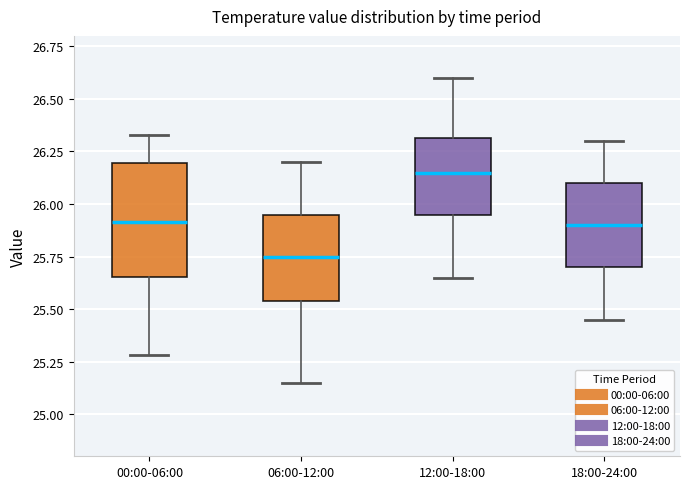

Reading left to right, transcribe this box plot: for each box, give where its median line is, the range the box spans, and where its two whiskers end, as read against the y-axis. The values are not printed on the chart, so give them approximately, as read against the axis.

00:00-06:00: median 25.90, box 25.65 to 26.20, whiskers 25.30 to 26.35
06:00-12:00: median 25.75, box 25.55 to 25.95, whiskers 25.15 to 26.20
12:00-18:00: median 26.15, box 25.95 to 26.30, whiskers 25.65 to 26.60
18:00-24:00: median 25.90, box 25.70 to 26.10, whiskers 25.45 to 26.30